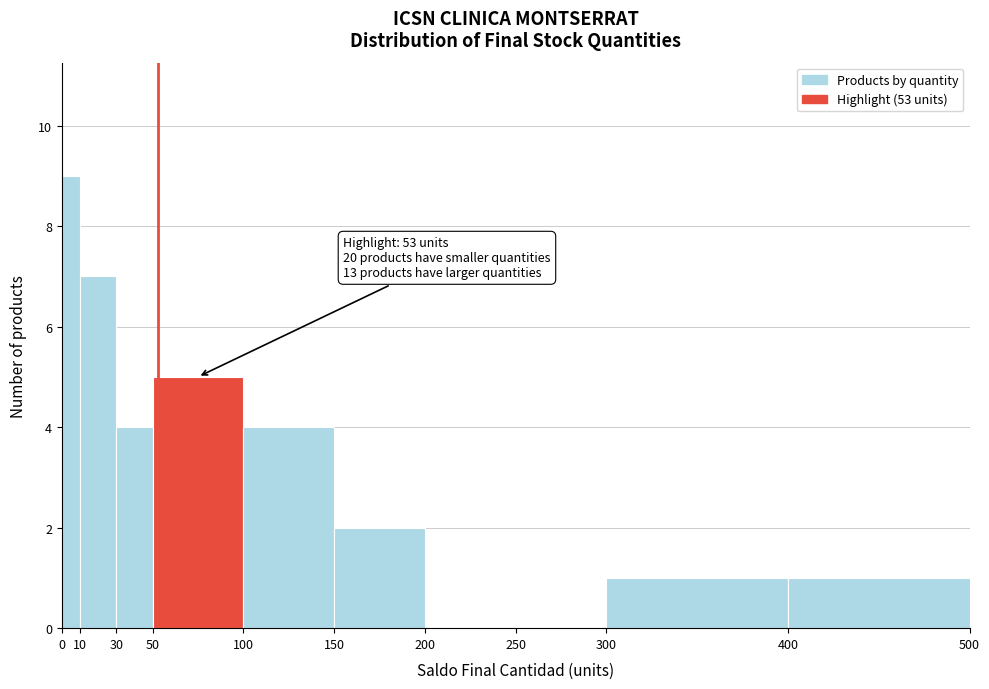

Which range on the x-axis has the tallest bar?

0 to 10